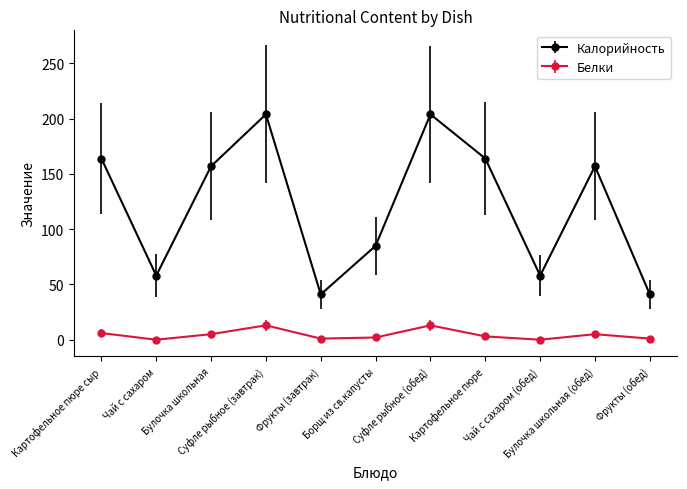

Which series has the widest spread of values?

Калорийность